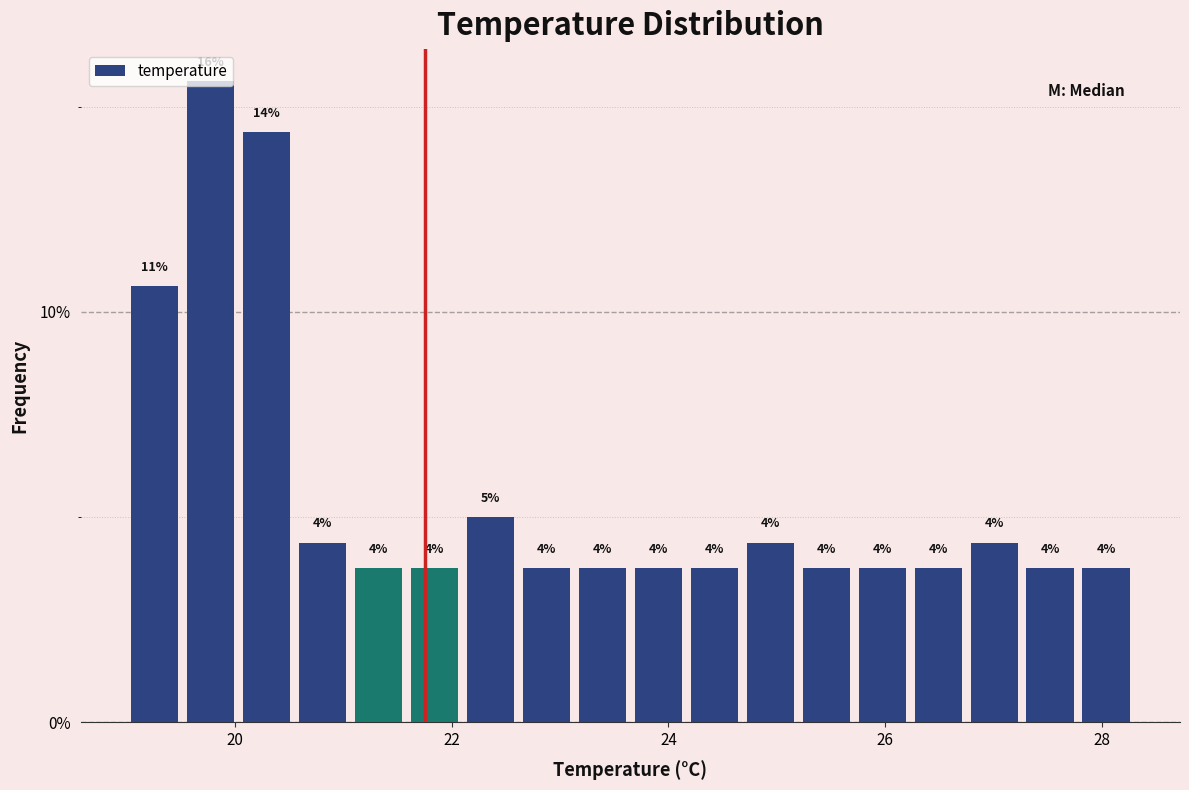

Read against the x-axis, roughly where is the centre of the tallest bar?

19.8